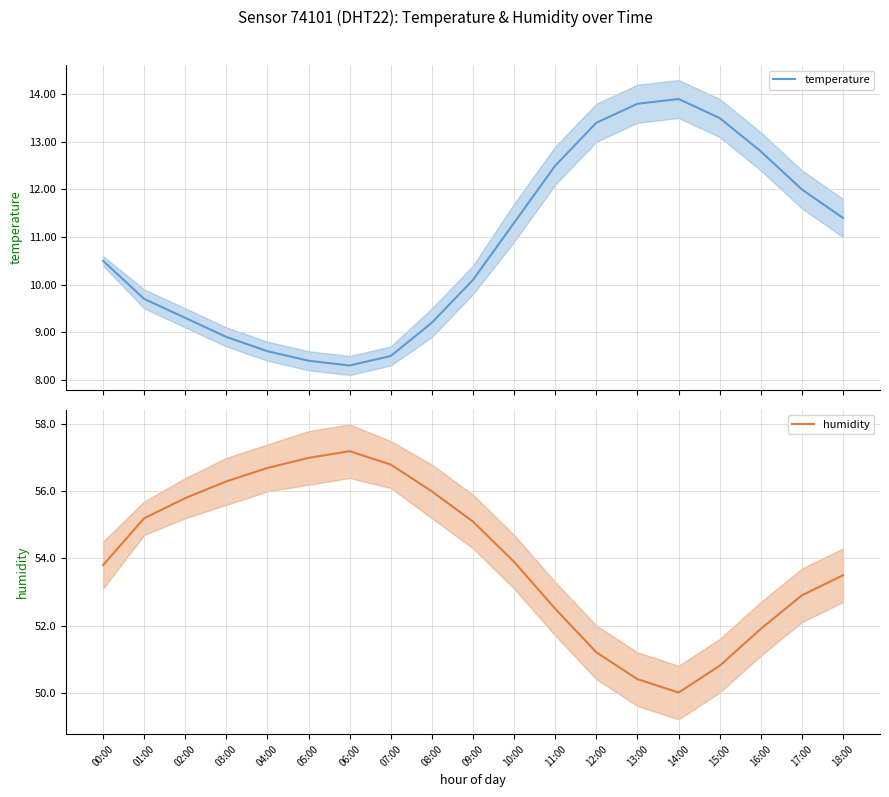

How many values in the temperature series are below 10?

8